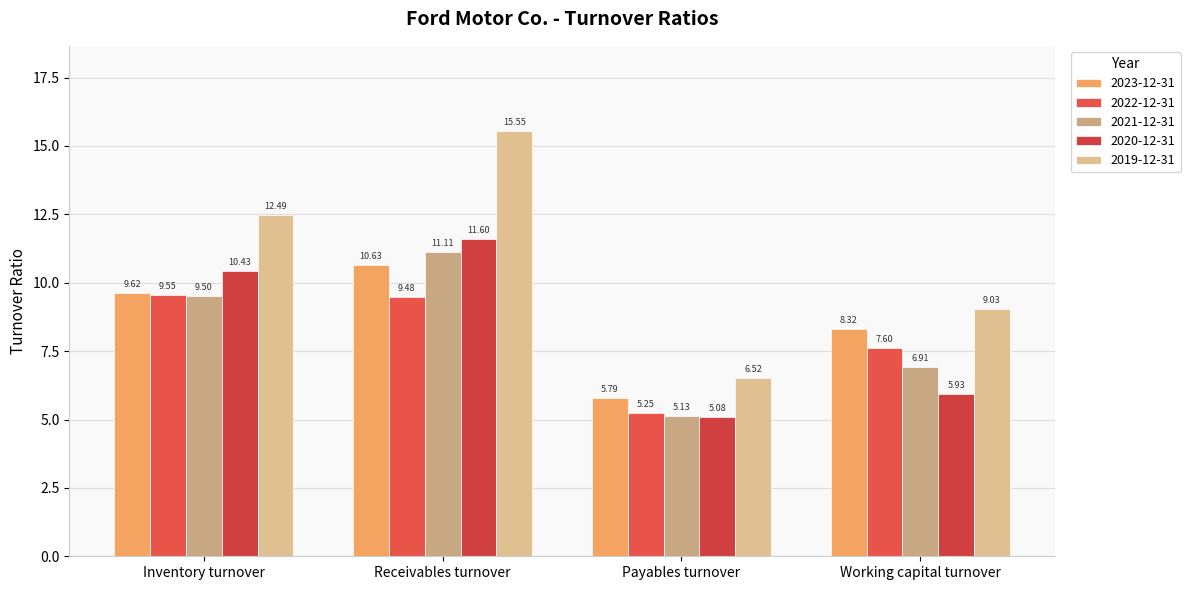

What is the difference between the maximum and minimum values in the 2020-12-31 series?

6.5